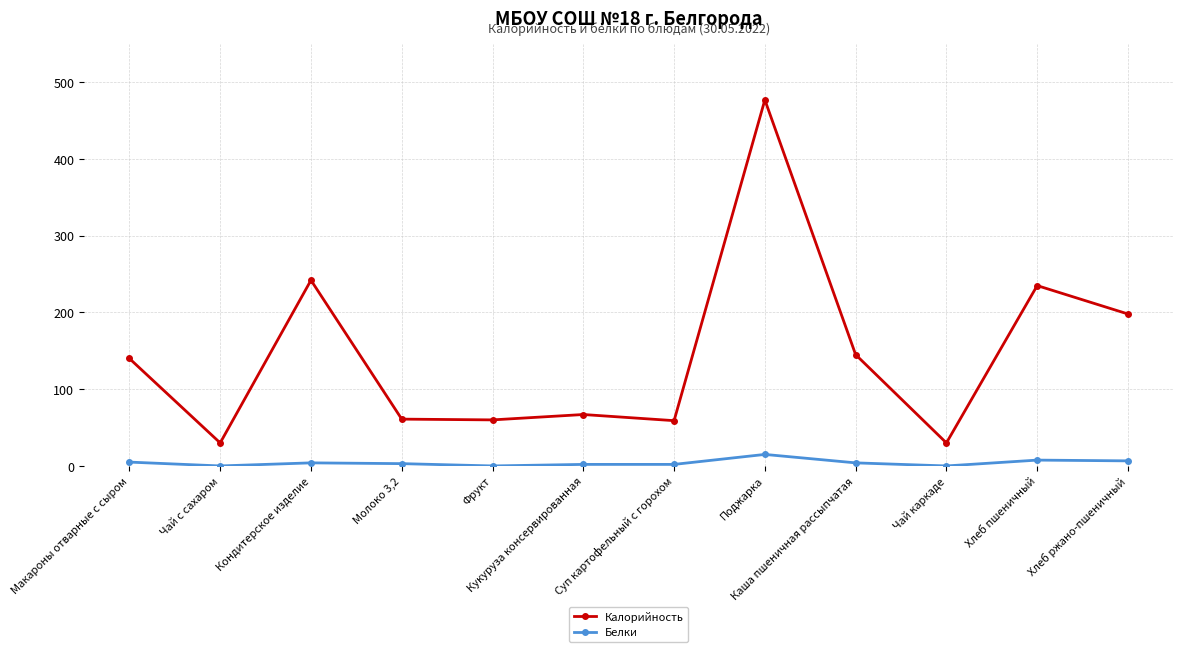

Does the chart display data point markers on the line(s)?

Yes